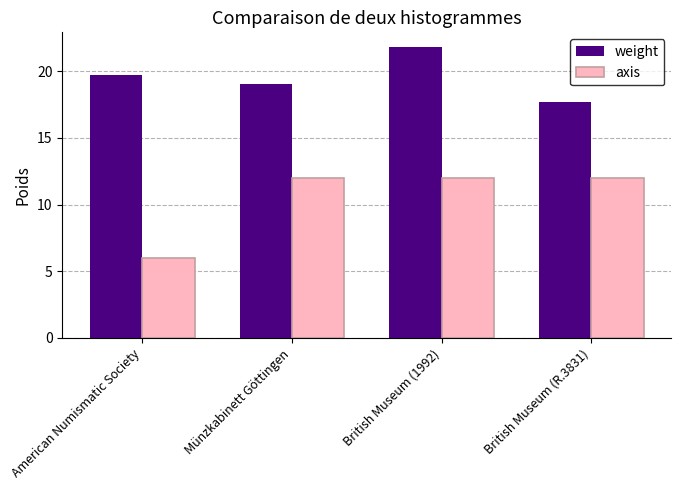

Which series has the largest range (max minus min)?

axis